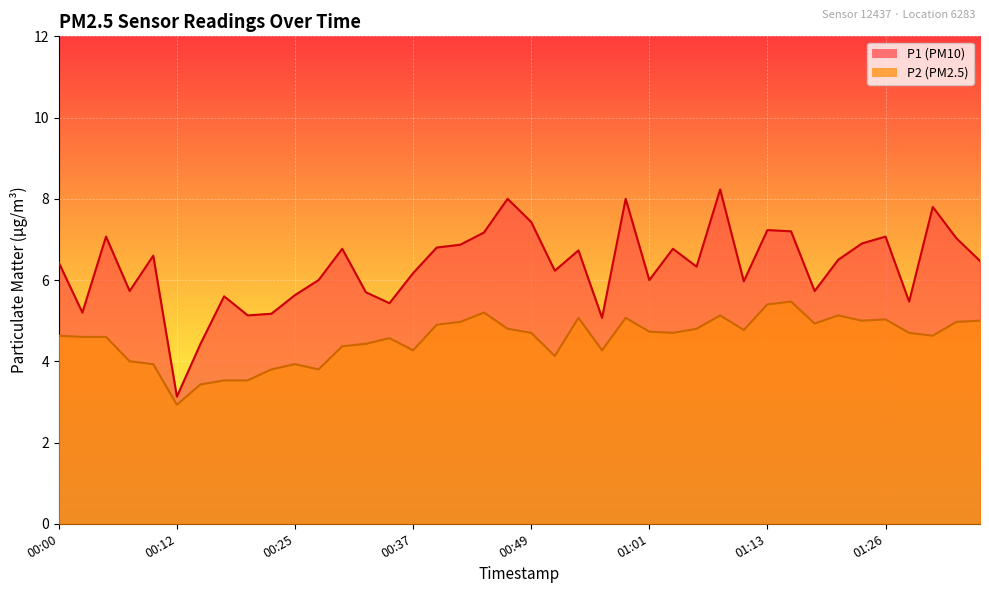

Rank the series by their average value, from lowest to highest.

P2, P1